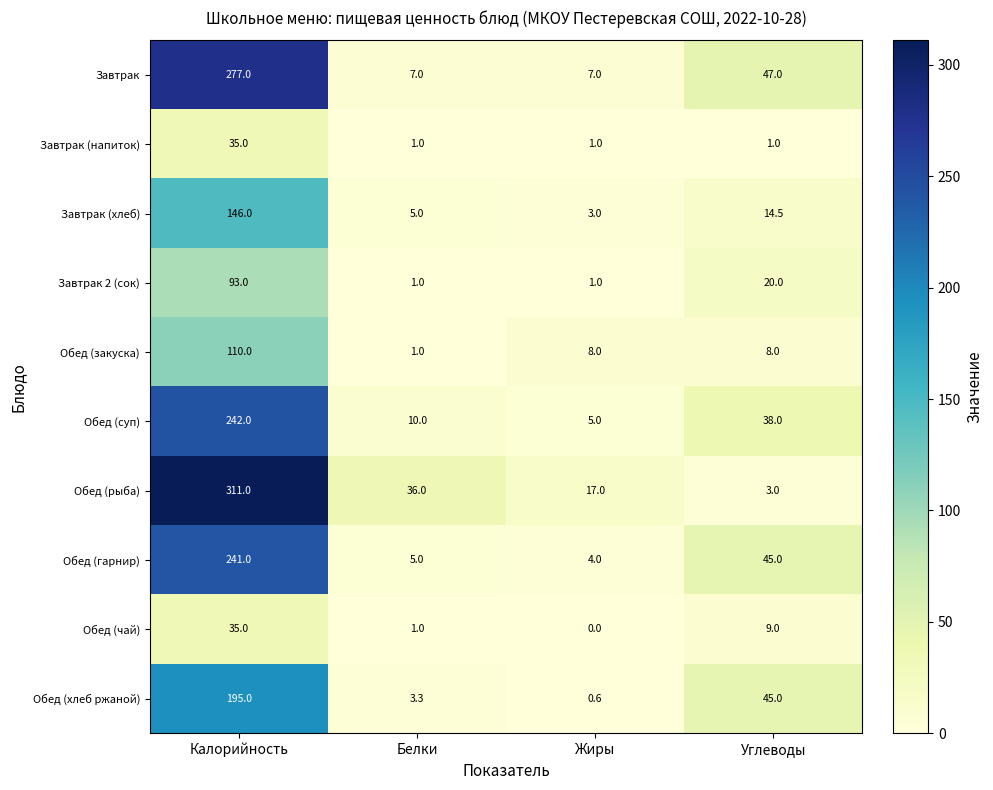

The value of Обед (гарнир) at Жиры is 4.0. True or false?

True